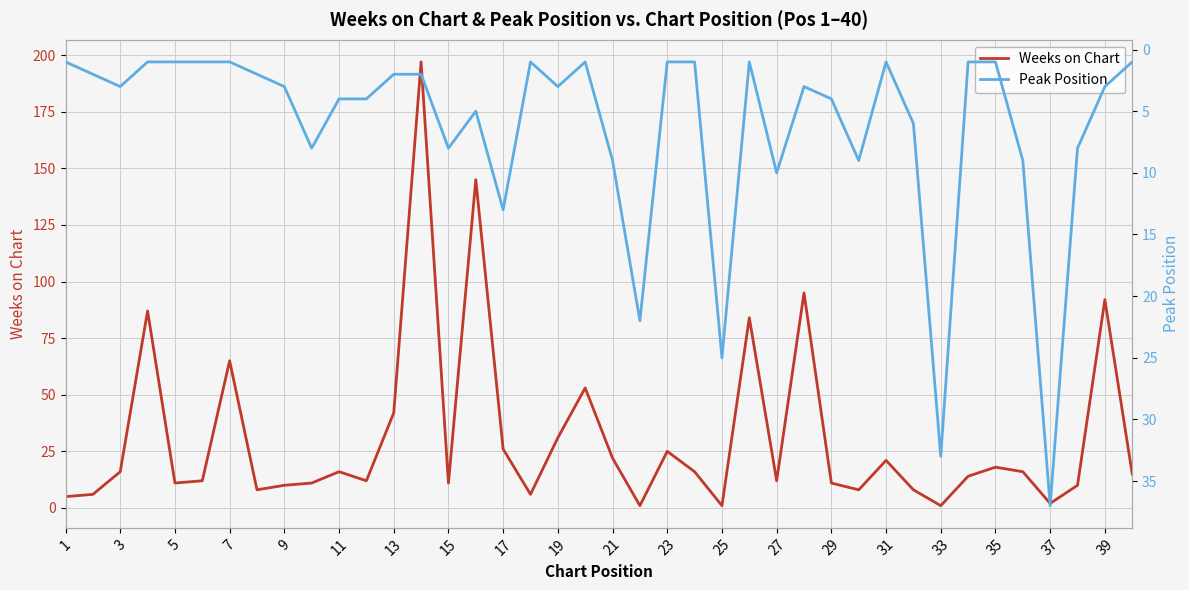

The value of Weeks on Chart at 3 is 16. True or false?

True